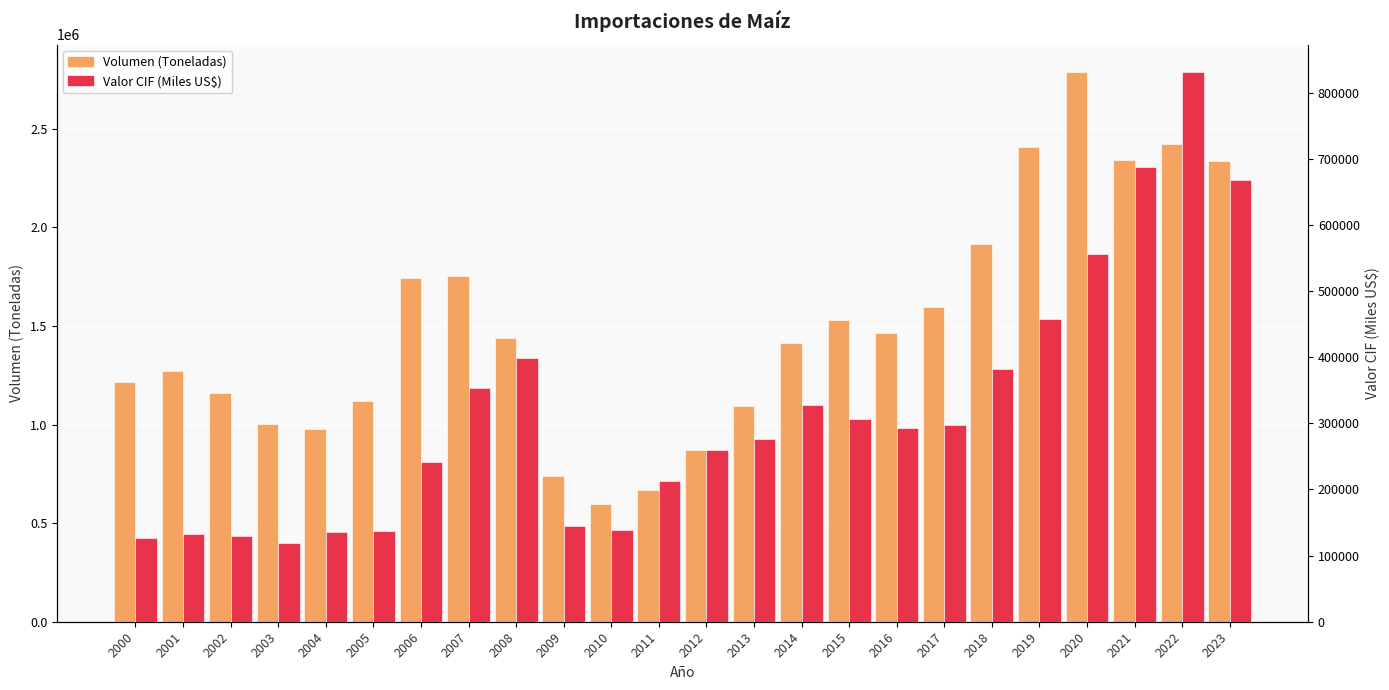

The Valor CIF (Miles US$) series shows 82646.7 at 2002. True or false?

False